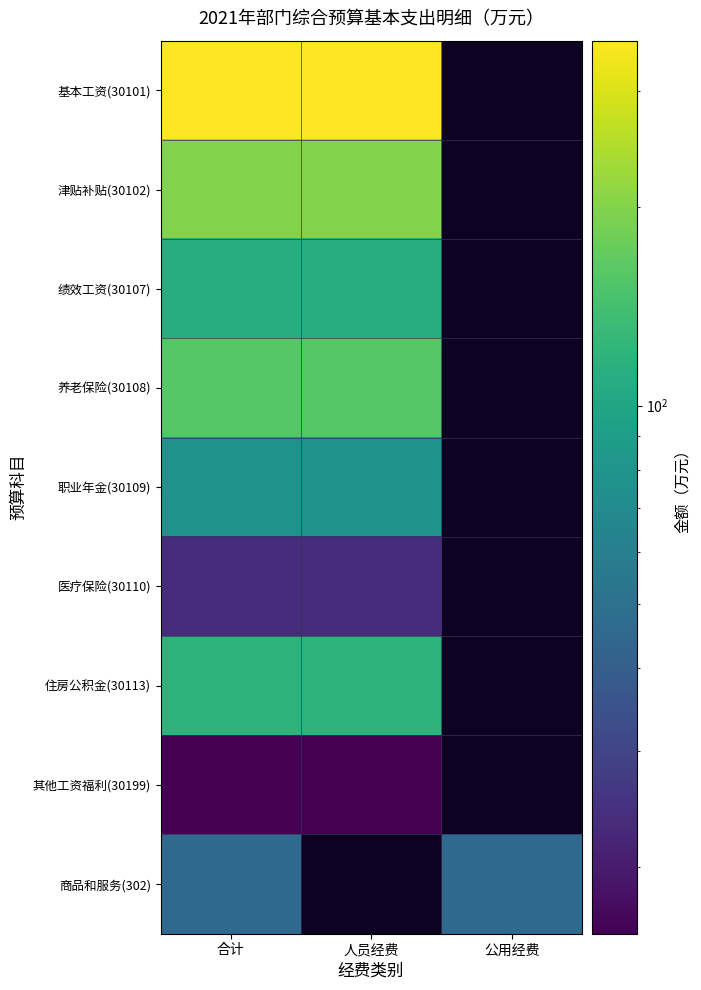

At how many categories does at least one series exceed 162?

2